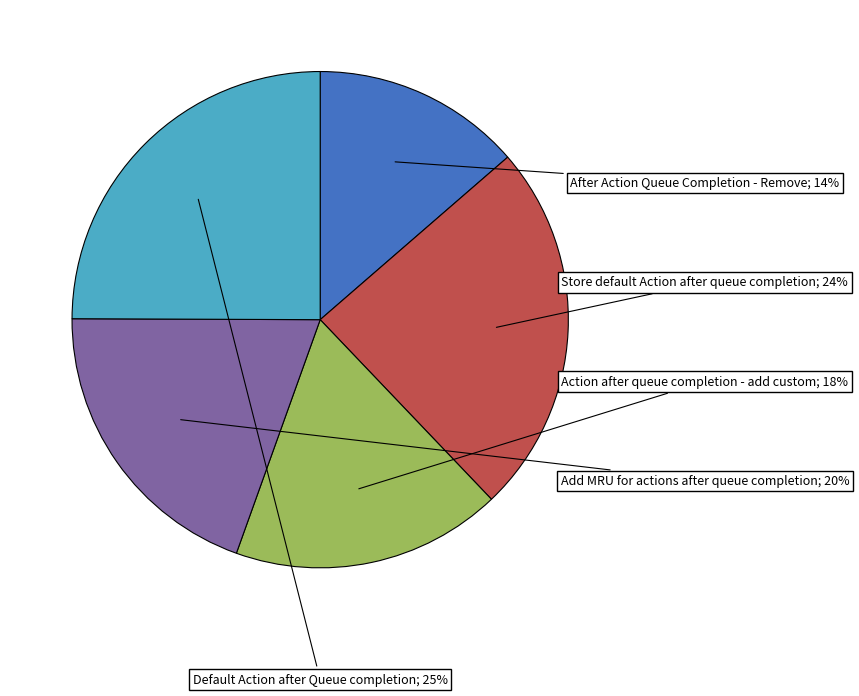

Is there any slice that represents more than half of the pie?

No